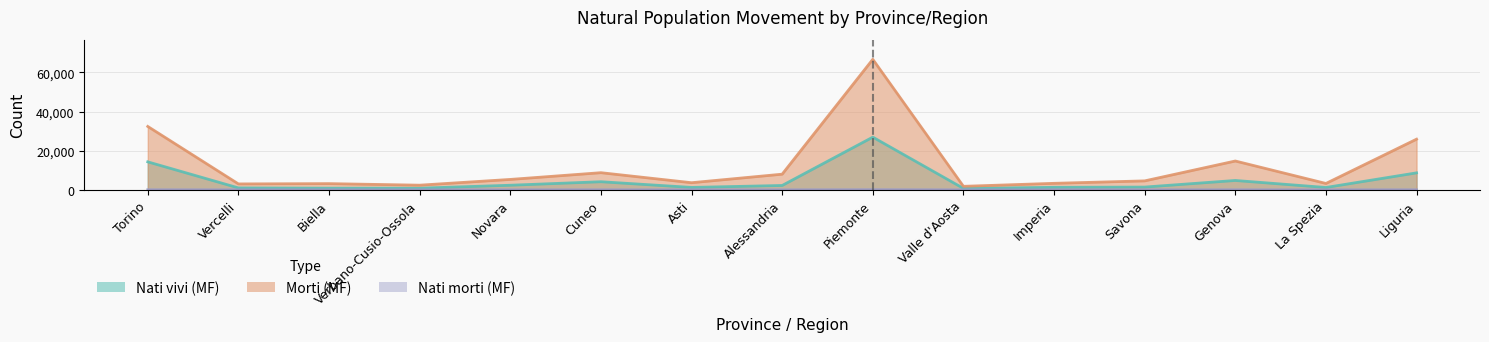

At which category is the sum across all series the highest?

Piemonte